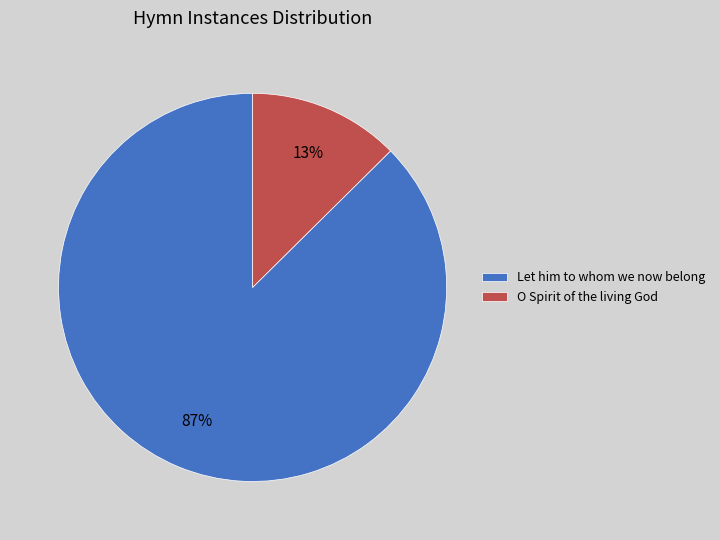

Do Let him to whom we now belong and O Spirit of the living God together represent more than half of the pie?

Yes